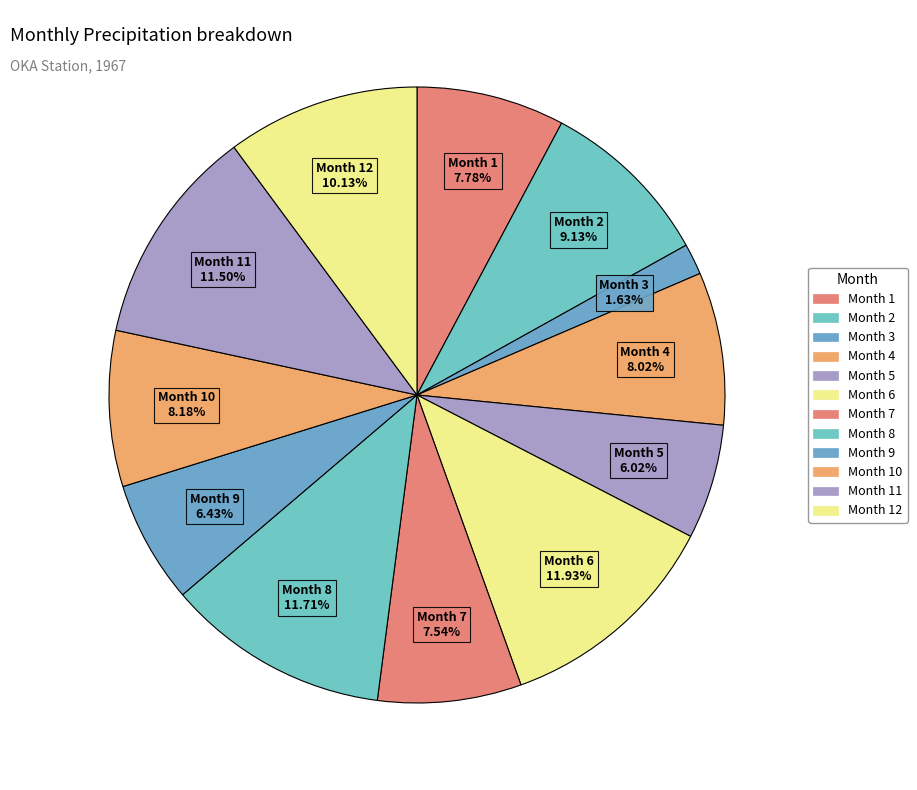

Rank the categories by value from lowest to highest.

3, 5, 9, 7, 1, 4, 10, 2, 12, 11, 8, 6